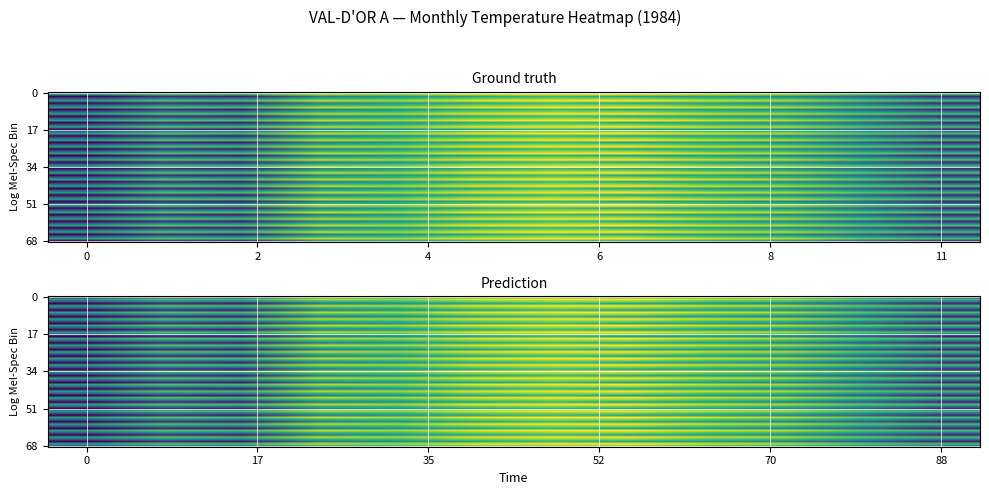

How many data points in 7 are less than 17?

1